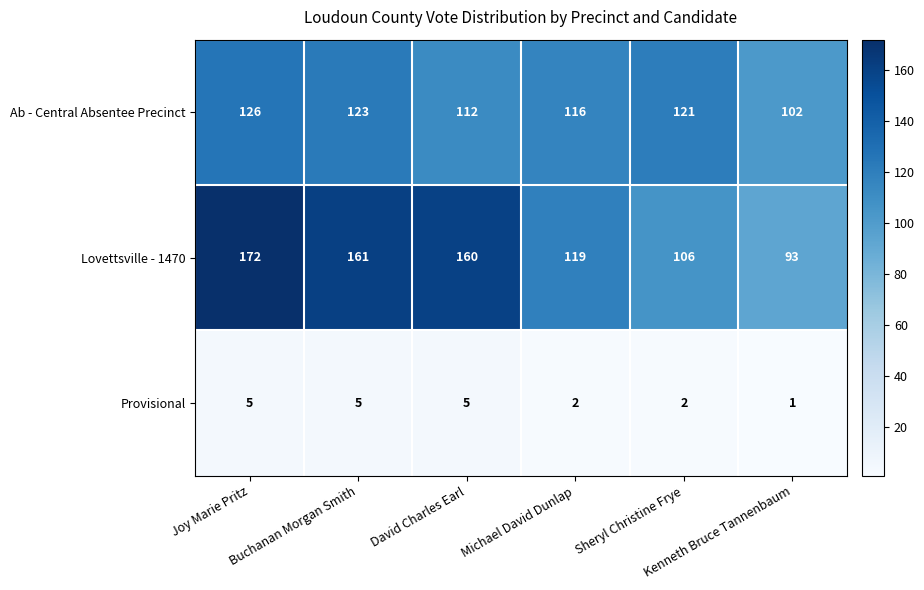

Rank the series by their maximum value, from lowest to highest.

Provisional, Ab - Central Absentee Precinct, Lovettsville - 1470